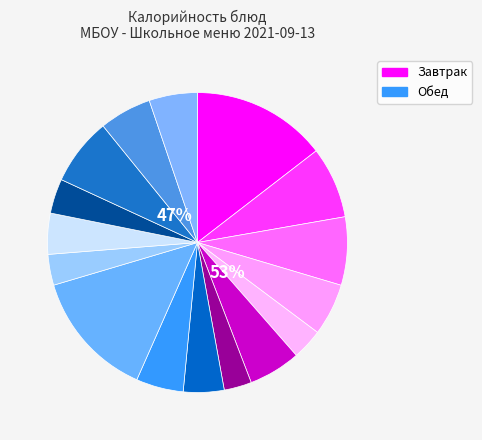

To the nearest percent, what percentage of the pie is Печенье (завтрак)?

6%